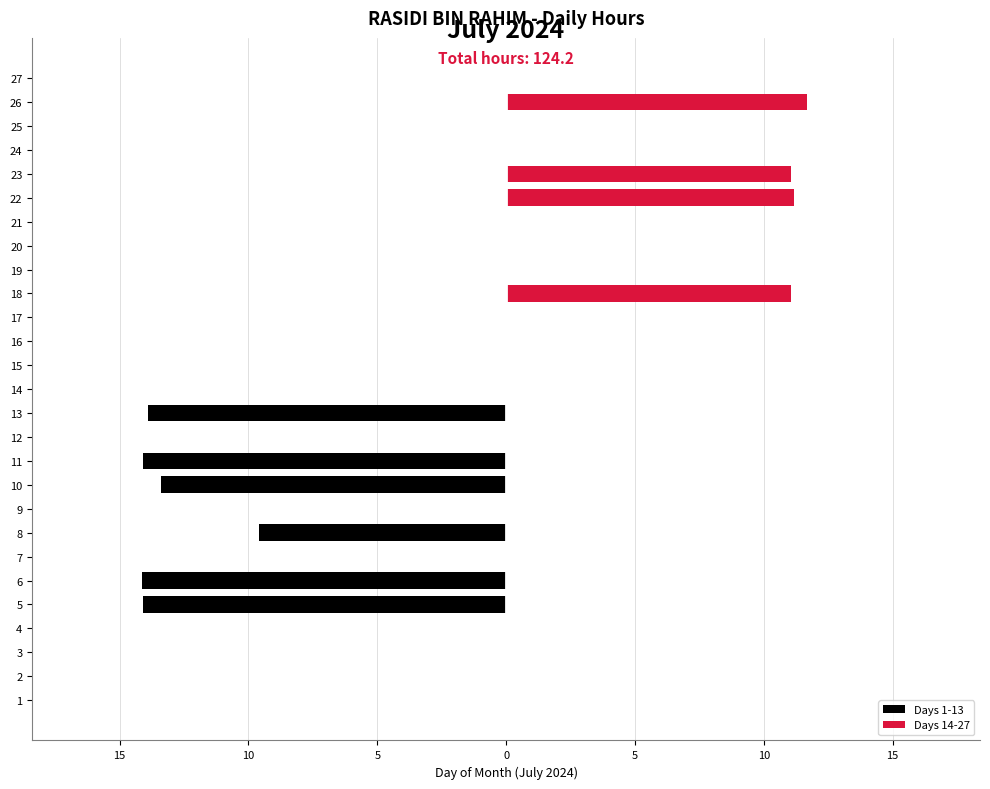

List the labels in order of value, smallest first.

1, 2, 3, 4, 7, 9, 12, 14, 15, 16, 17, 19, 20, 21, 24, 25, 27, 8, 18, 23, 22, 26, 10, 13, 11, 5, 6